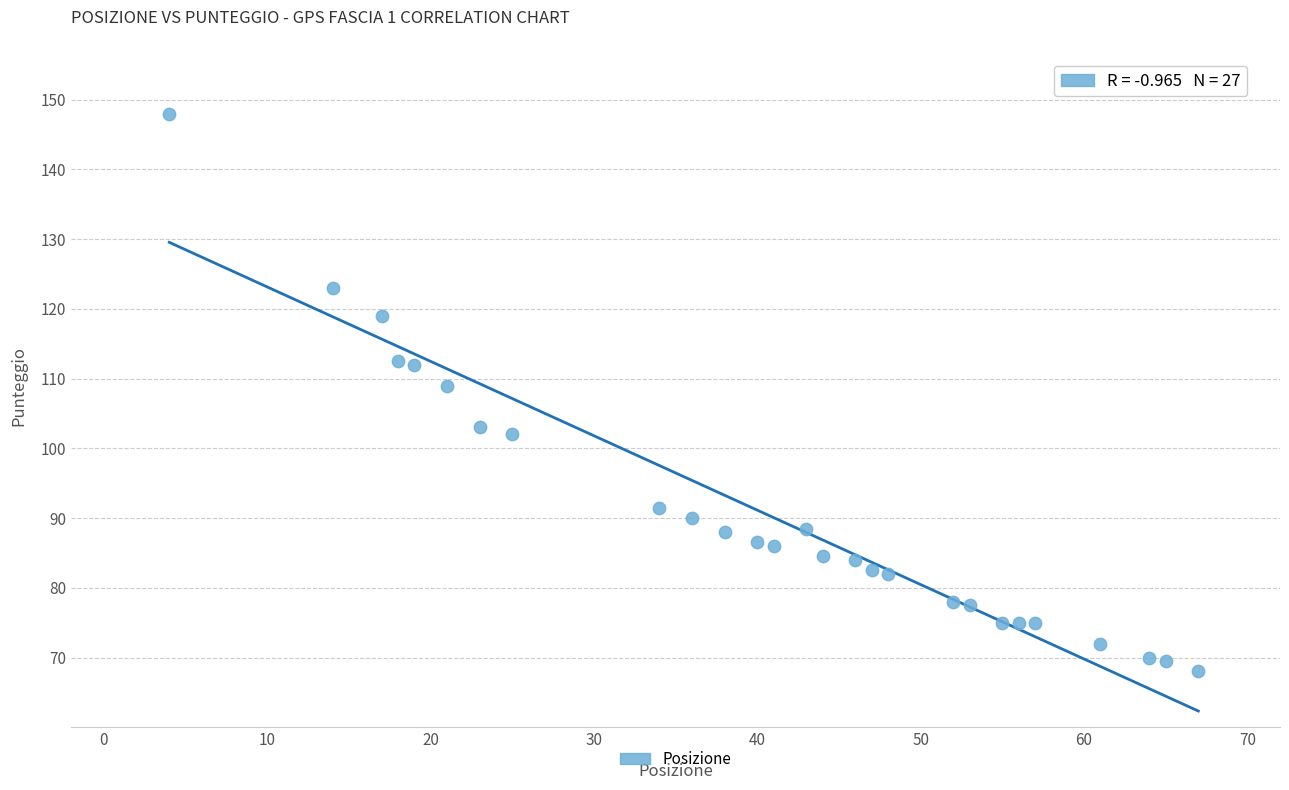

What is the range of Y values (max minus min)?

80.0